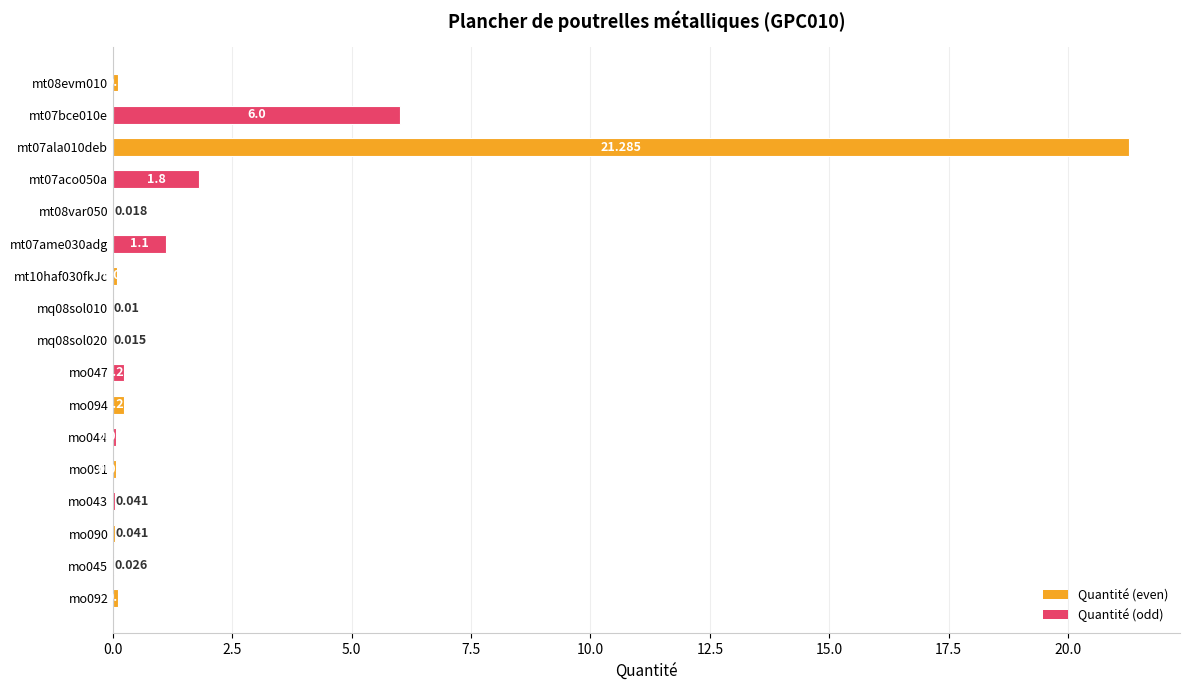

How many data points does each series have?

17